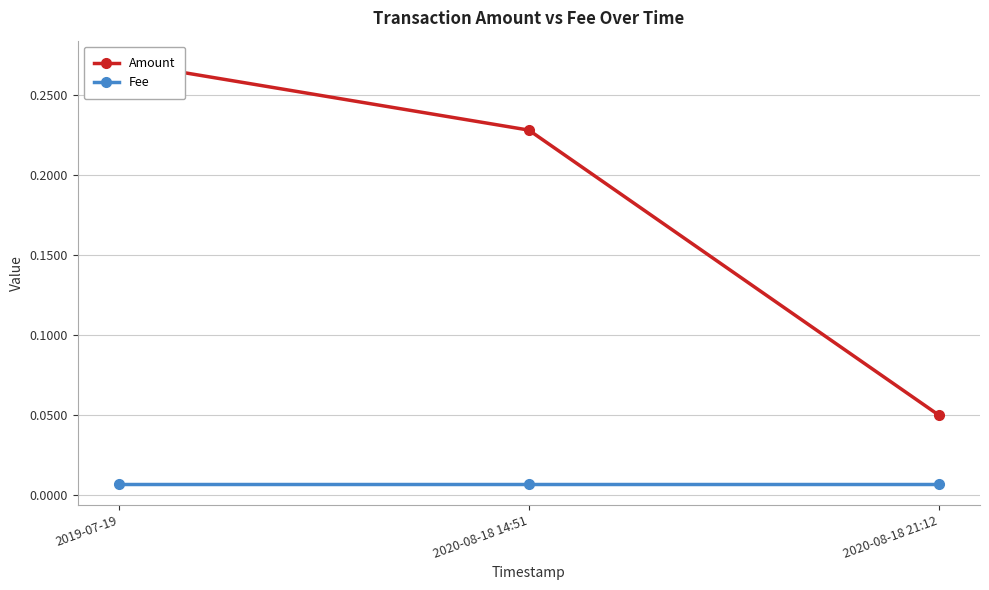

At which label is Amount closest to 0?

2020-08-18 21:12